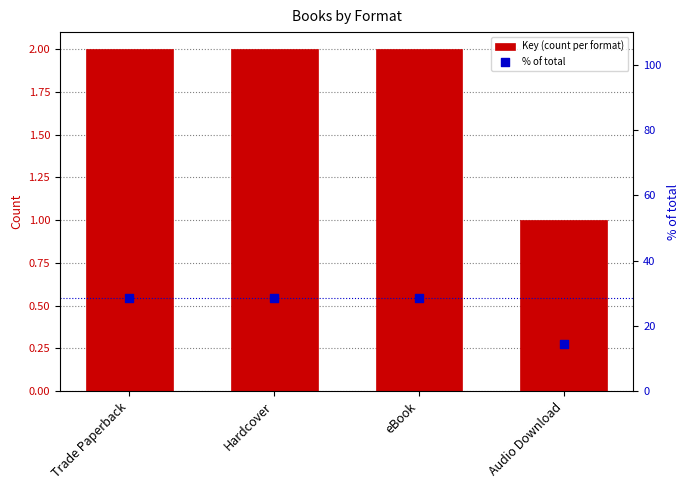

At how many categories does at least one series exceed 23?

3